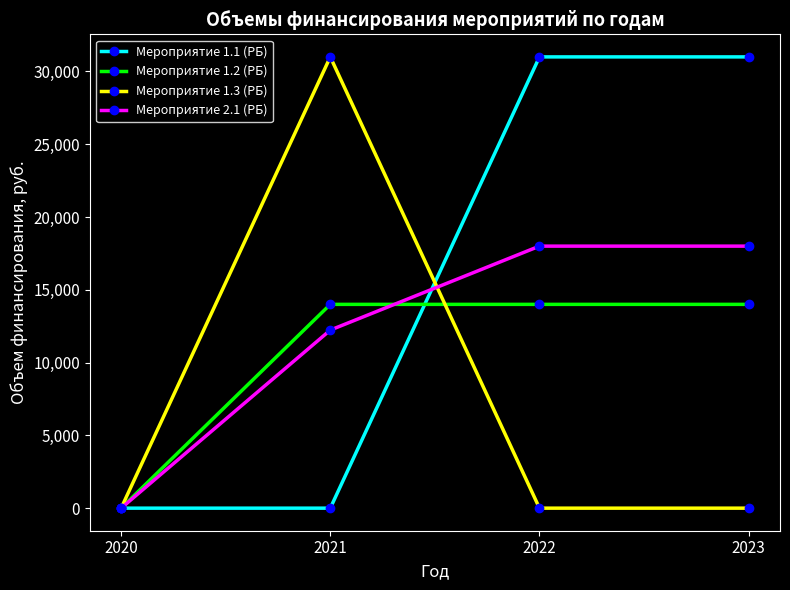

Which series has the largest total across all categories?

Мероприятие 1.1 (РБ)